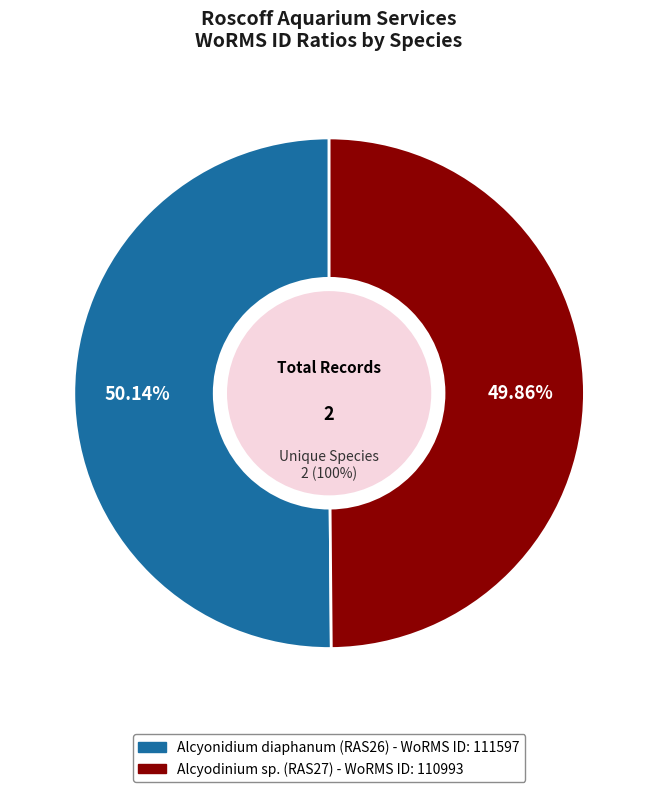

What percentage is the Alcyonidium diaphanum (RAS26) slice, to the nearest percent?

50%